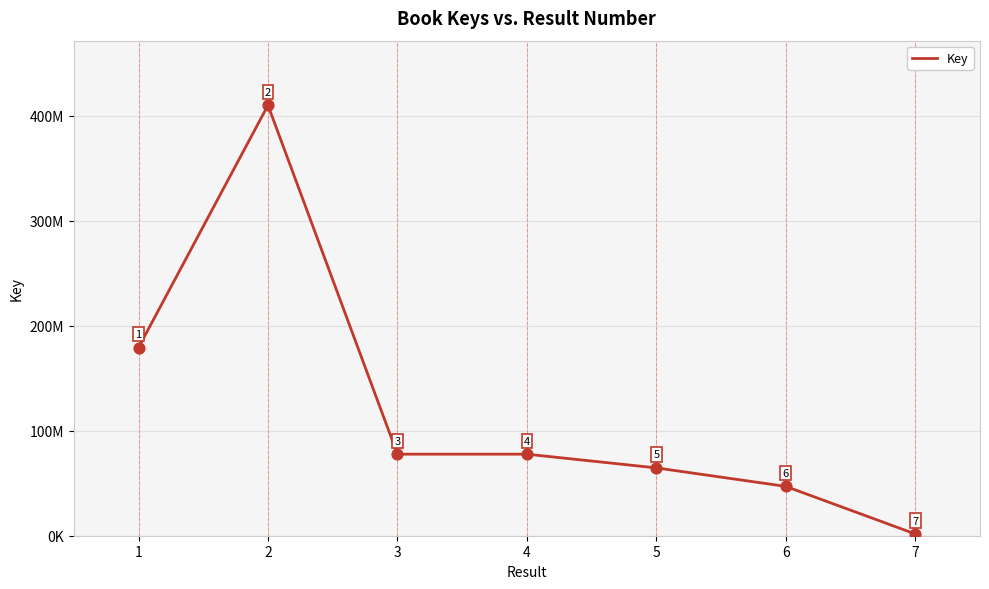

Does the chart have visible grid lines?

Yes